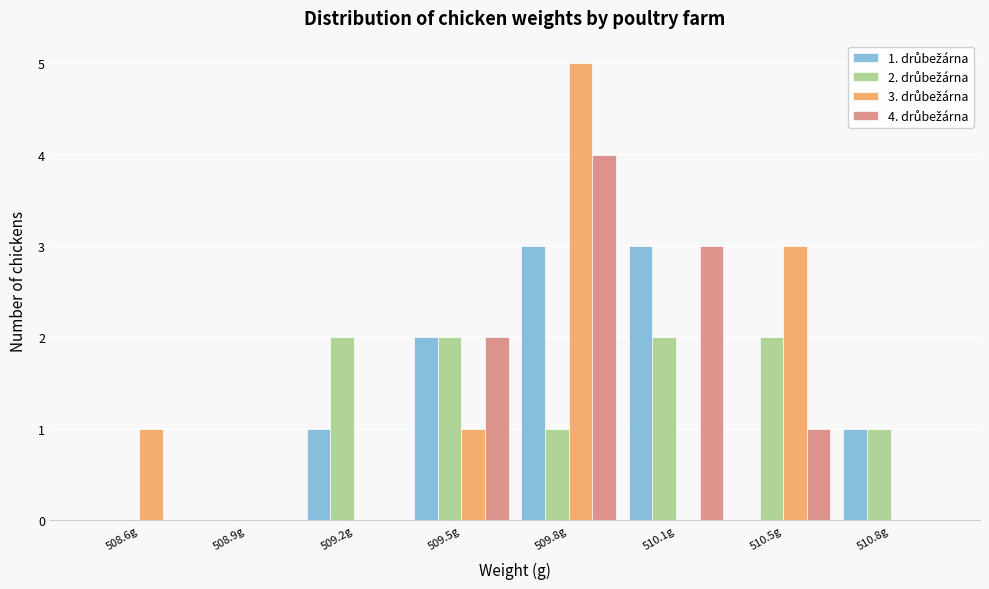

What is the total value across all series at 510.5g?

6